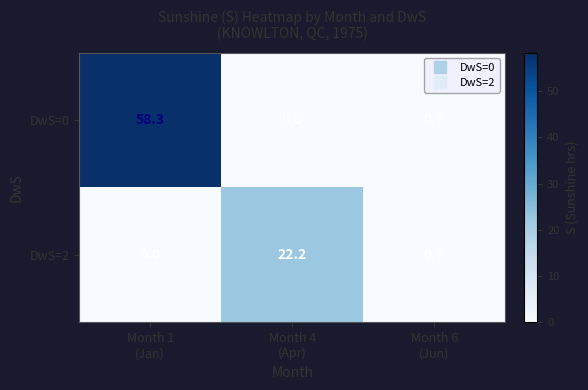

Which series has the largest total across all categories?

DwS=0